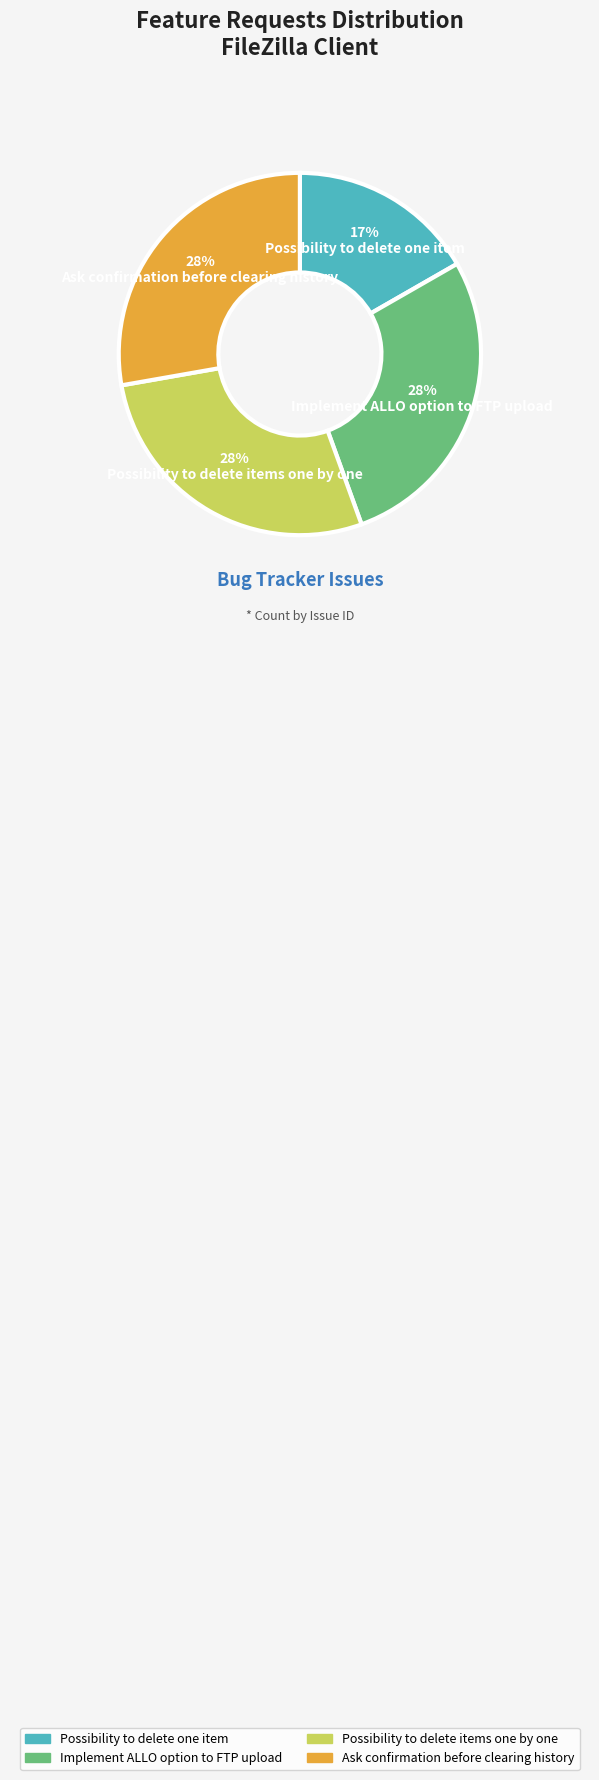

Approximately how many times larger is the value at Ask confirmation before clearing history compared to Possibility to delete items one by one?

1.0